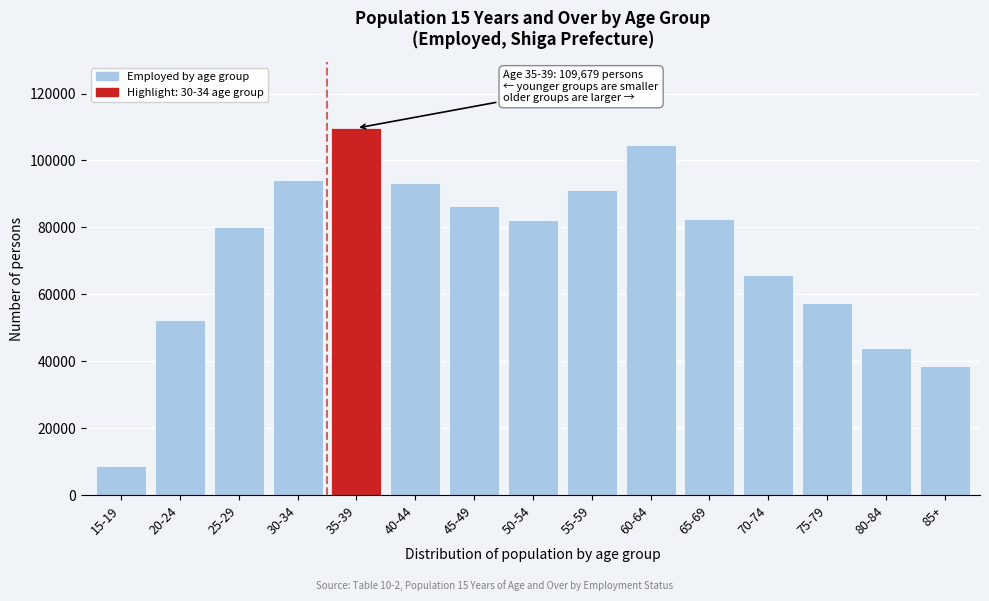

What is the sum of all values?

1090829